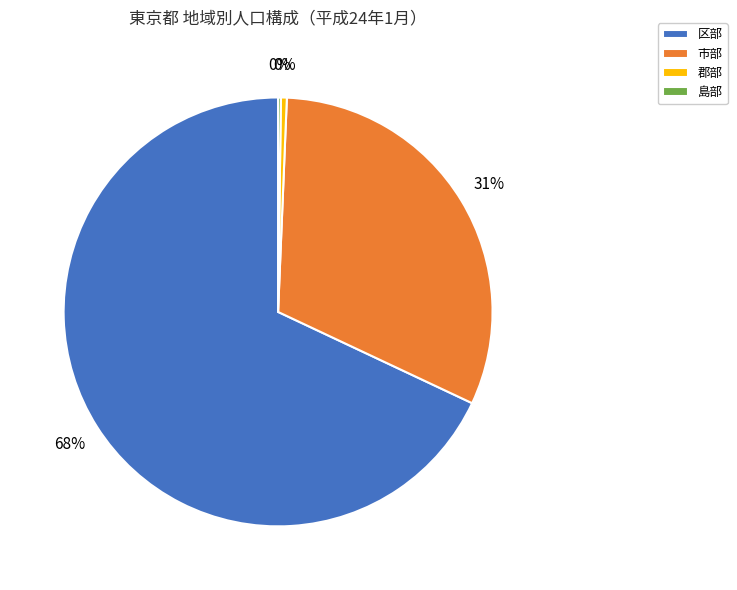

The 区部 slice represents 68% of the pie. True or false?

True